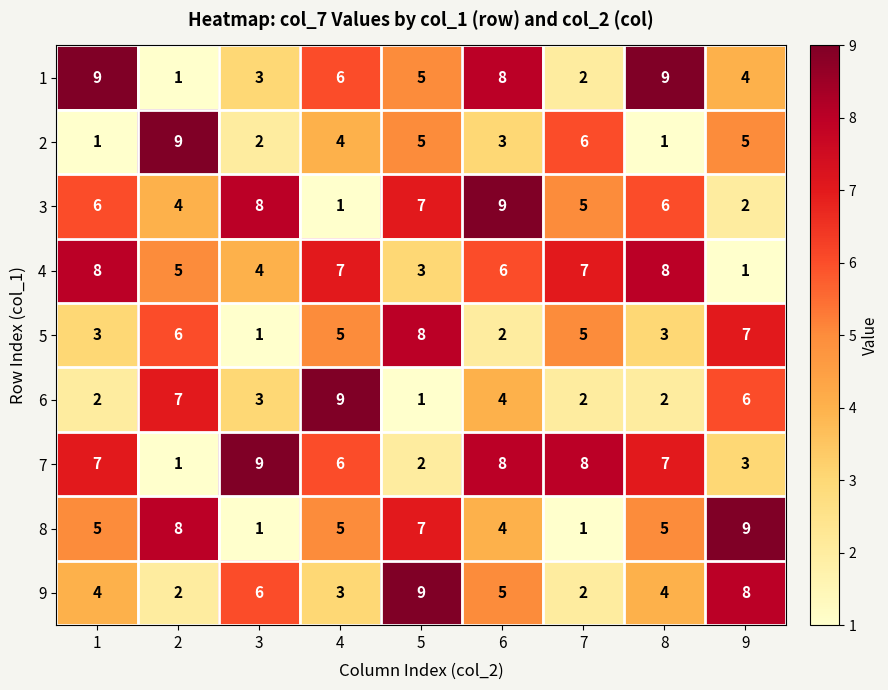

Read the 6 value at 2.

7